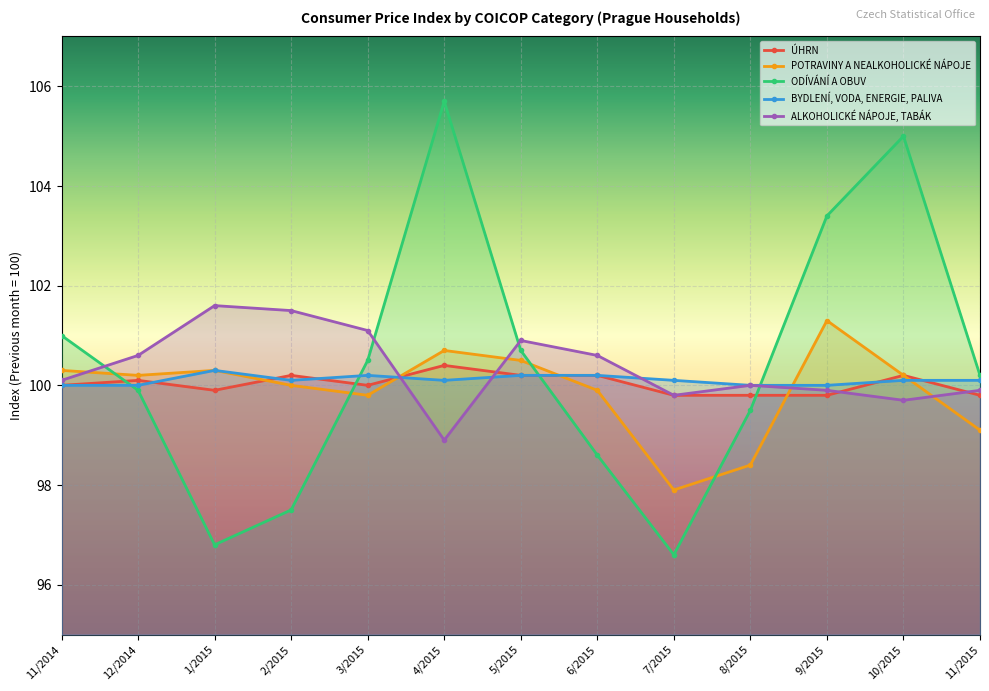

What is the difference between the second highest and second lowest values in the ODÍVÁNÍ A OBUV series?

8.2